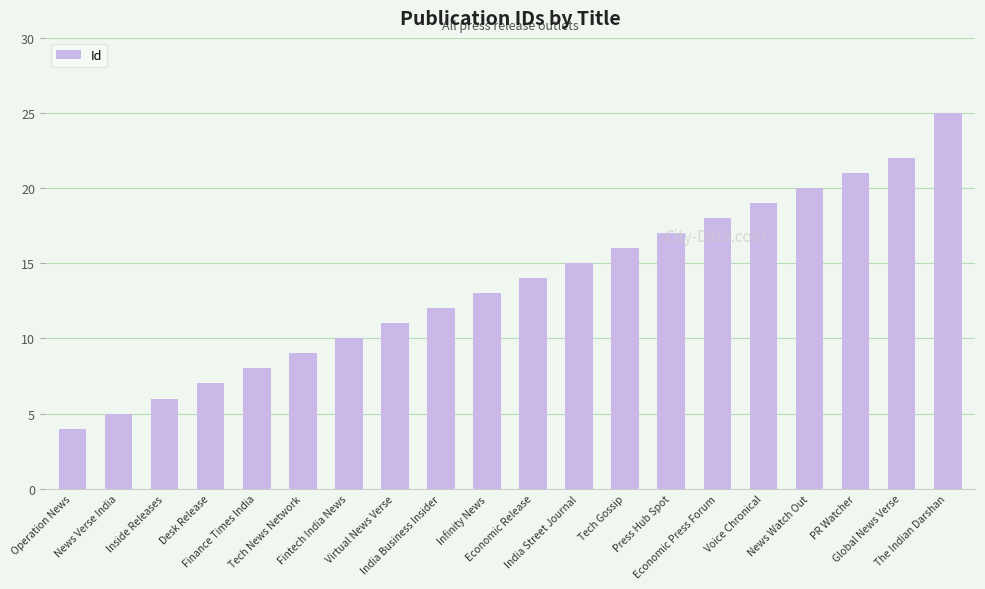

List the labels in order of value, largest first.

The Indian Darshan, Global News Verse, PR Watcher, News Watch Out, Voice Chronical, Economic Press Forum, Press Hub Spot, Tech Gossip, India Street Journal, Economic Release, Infinity News, India Business Insider, Virtual News Verse, Fintech India News, Tech News Network, Finance Times India, Desk Release, Inside Releases, News Verse India, Operation News